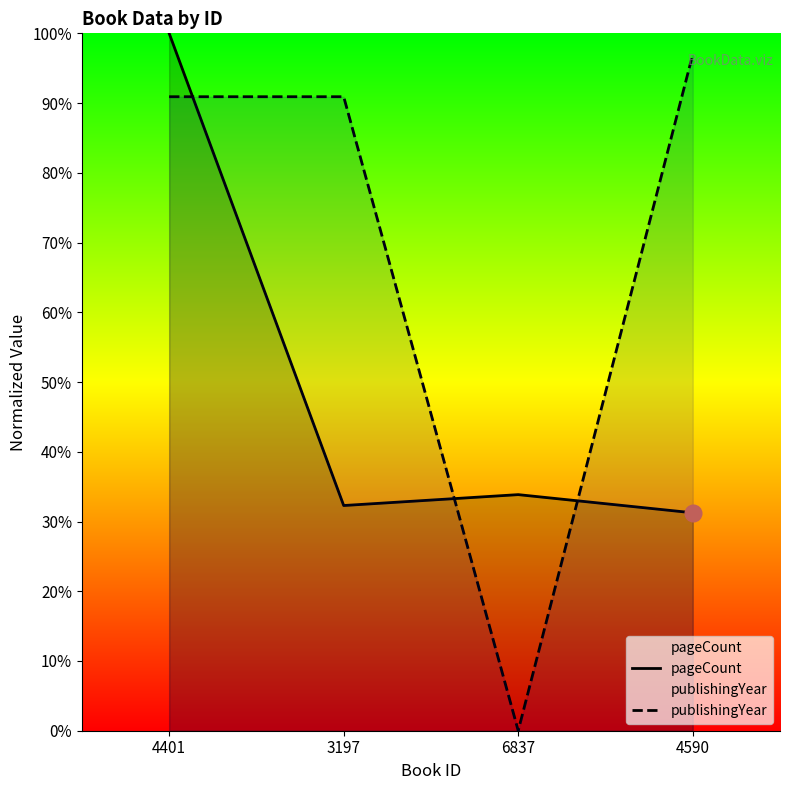

The value of publishingYear at 3197 is 90.9. True or false?

True